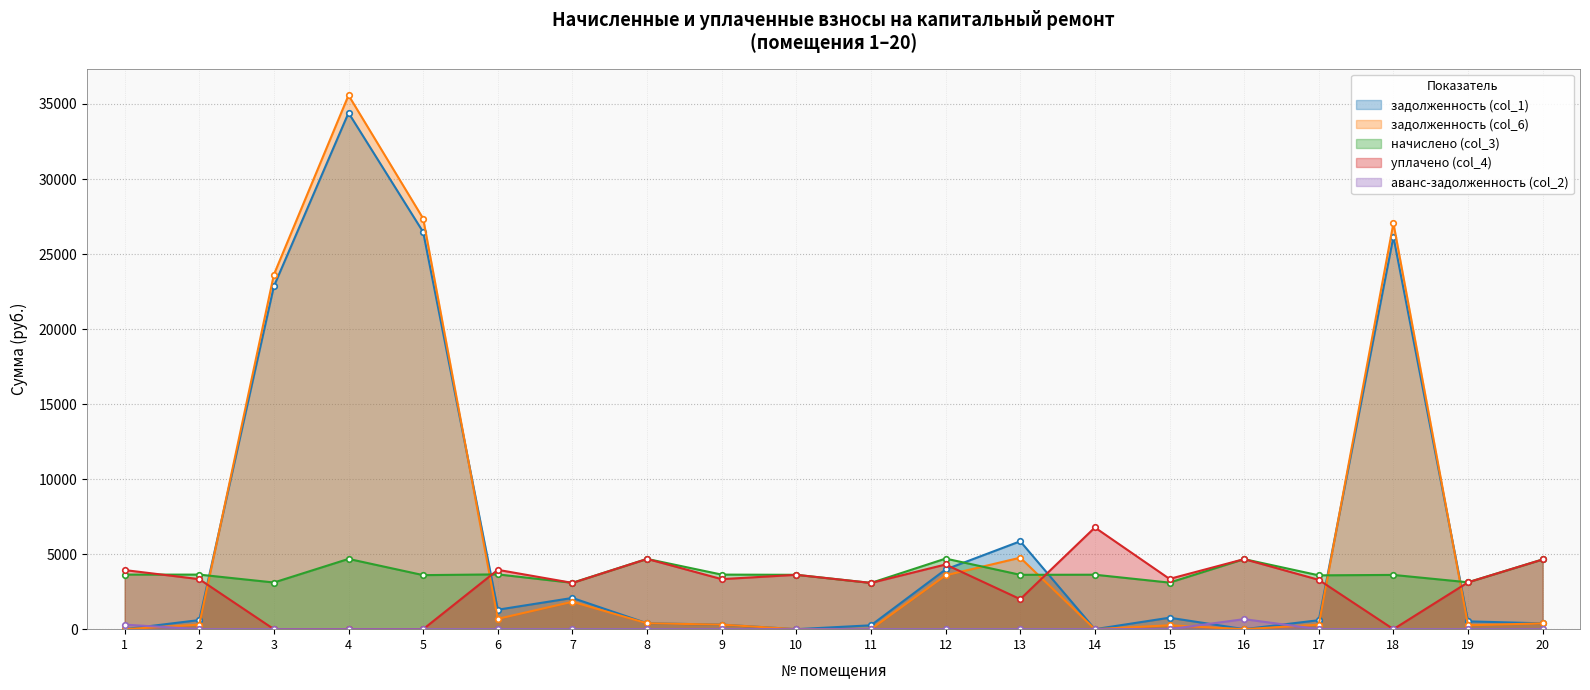

At which category does уплачено (col_4) reach its first local peak?

6